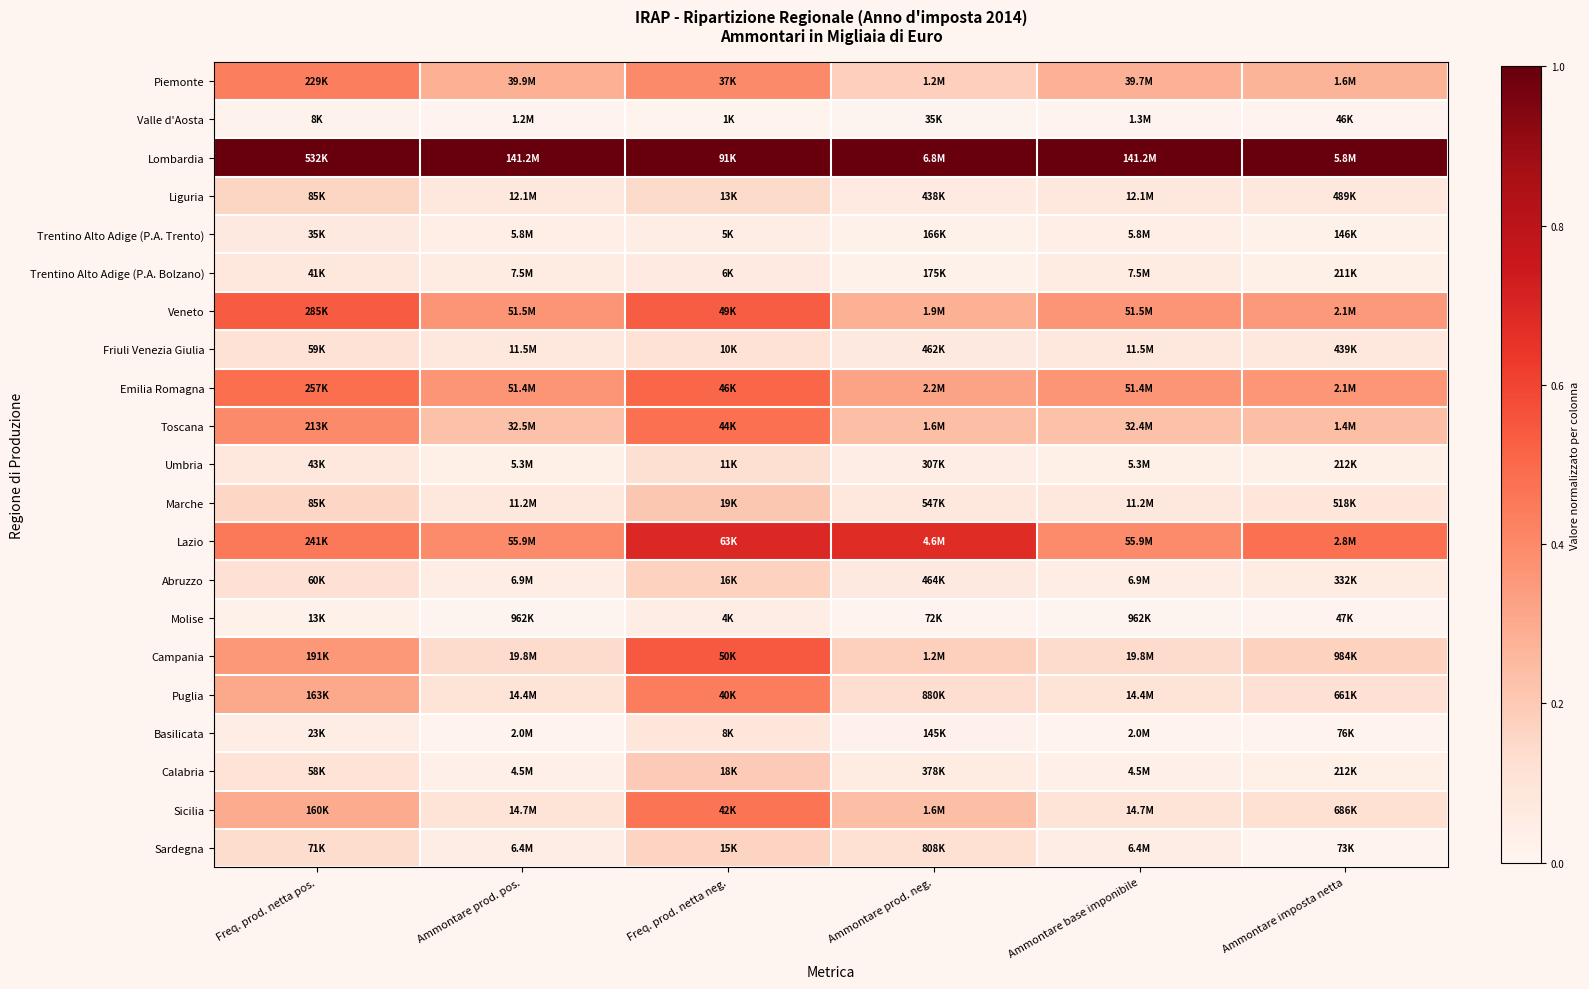

Which category has the highest value across all series?

Freq. prod. netta pos.